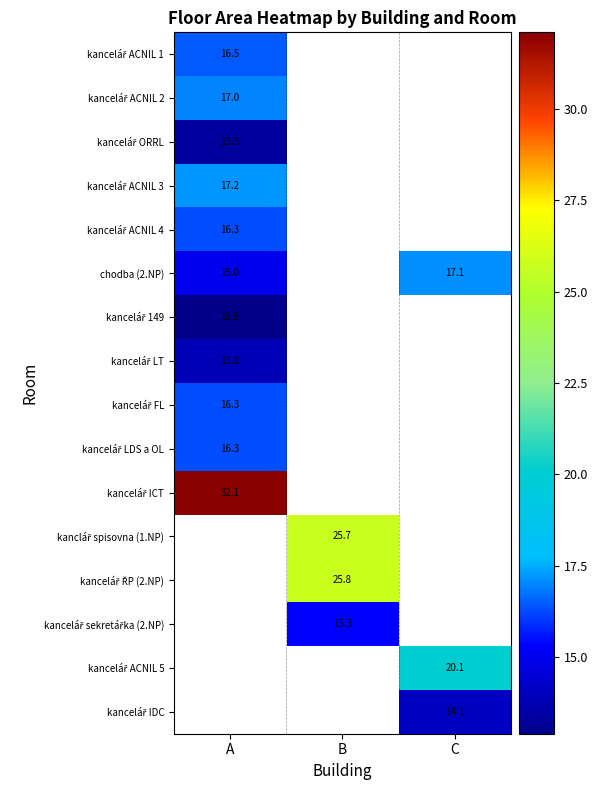

Is it true that chodba (2.NP) equals 15.0 at A?

True